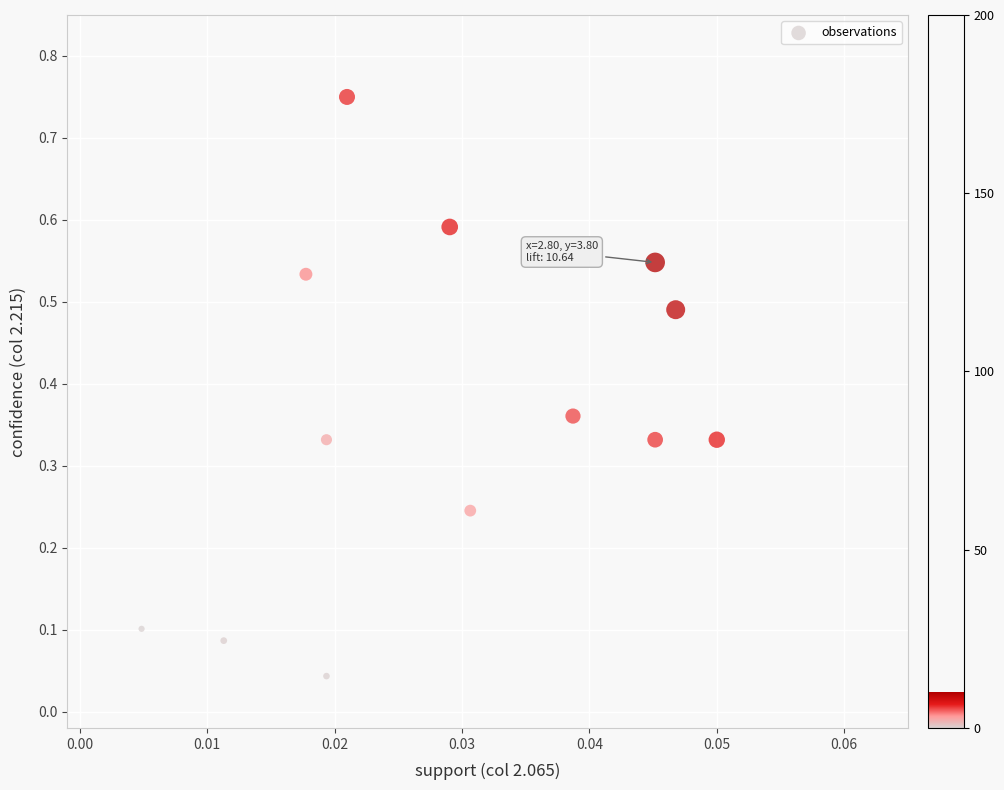

What is the range of Y values (max minus min)?

0.7